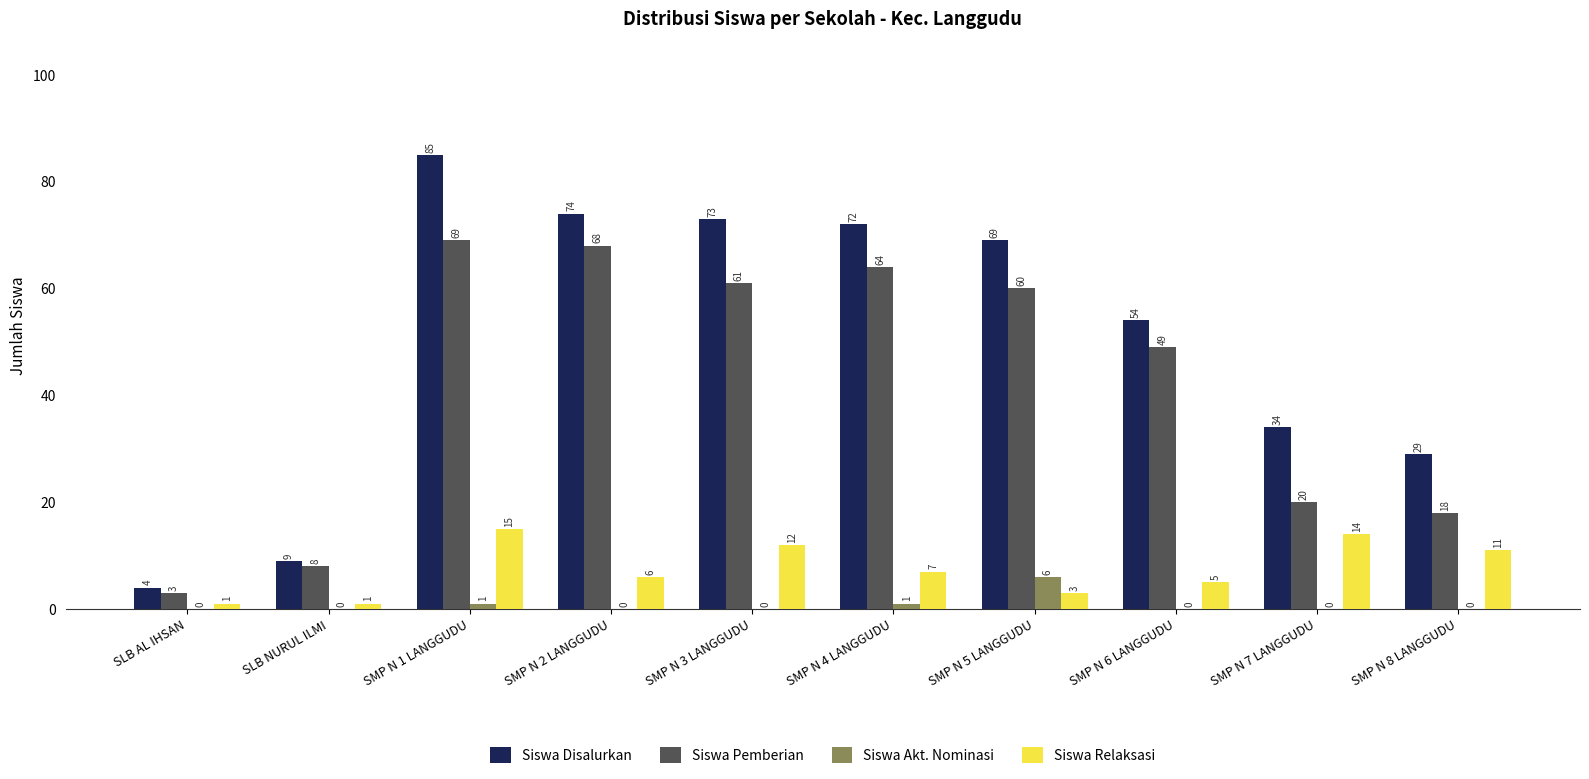

The Siswa Relaksasi series shows 3 at SMP N 5 LANGGUDU. True or false?

True